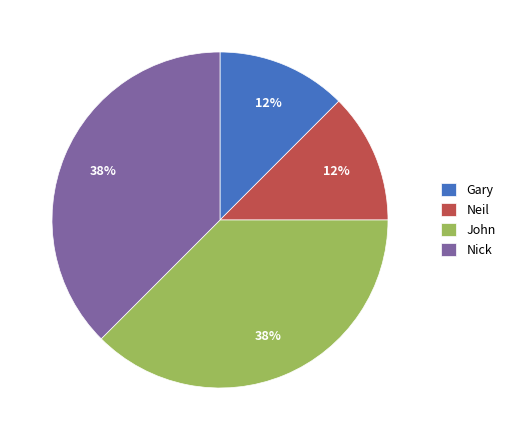

Is the sum of Gary and Neil greater than half?

No